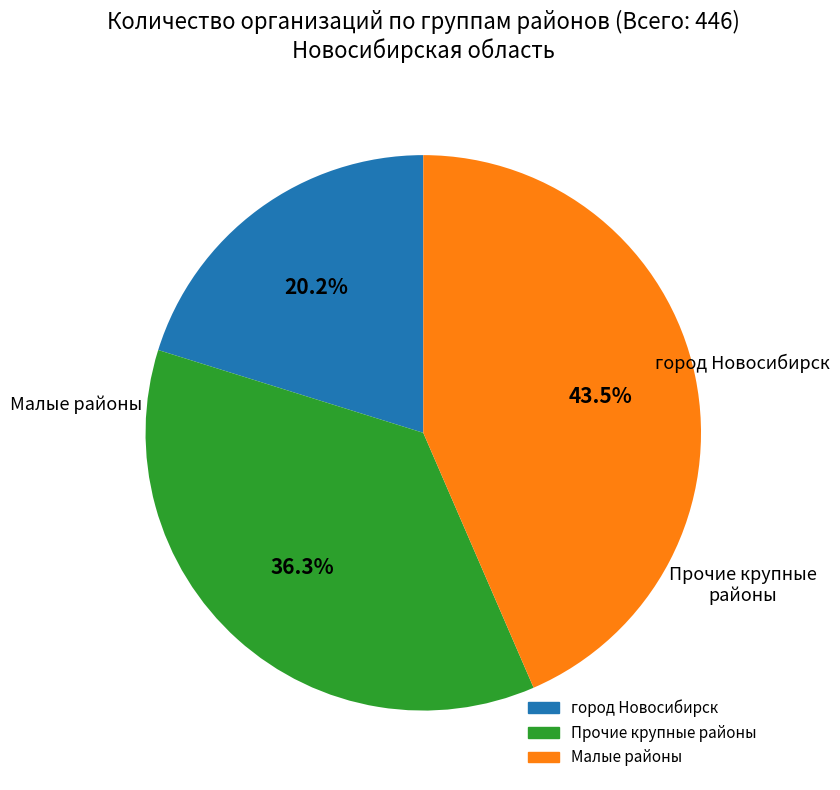

Does any single category account for the majority?

No